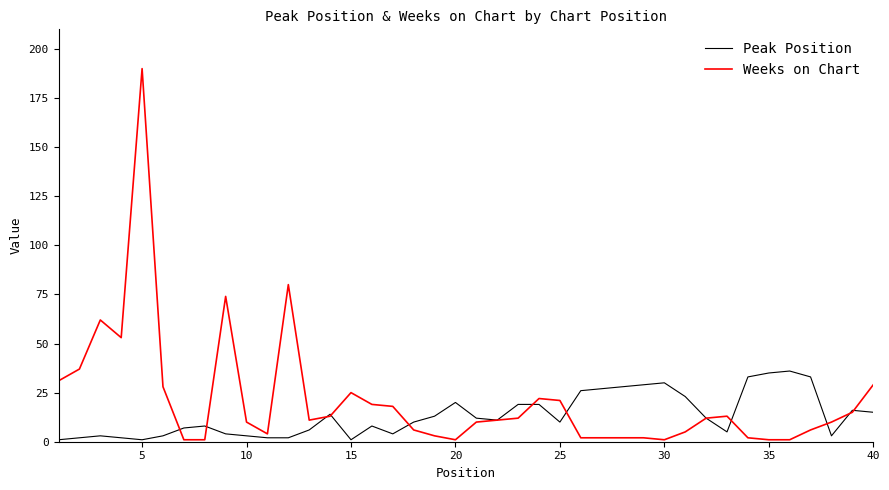

What is the lowest value of the Peak Position series?

1